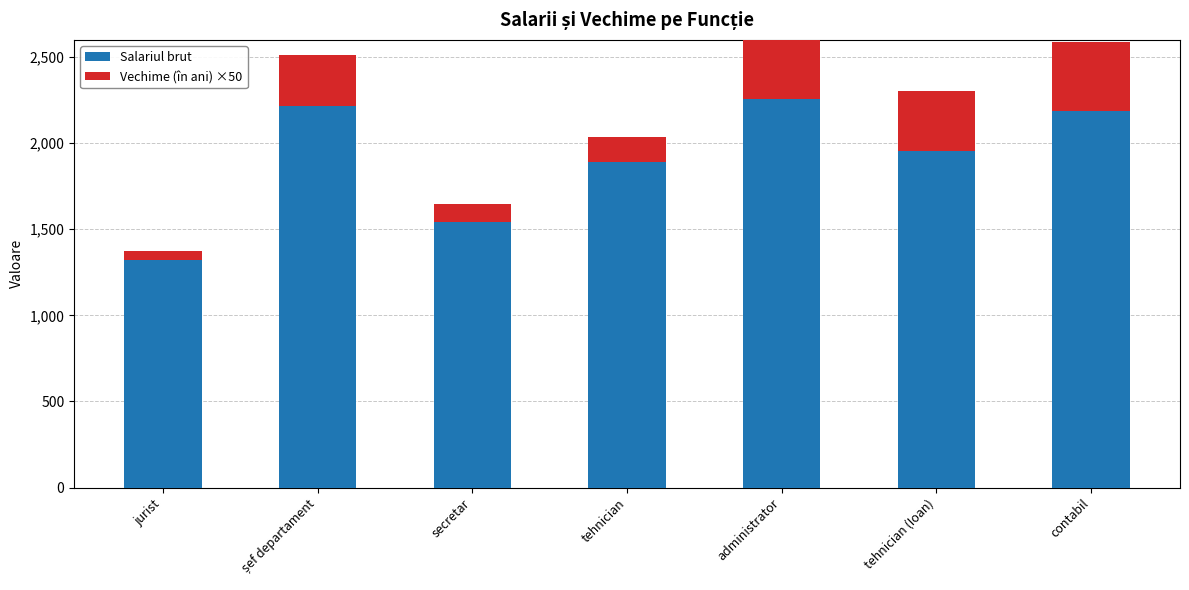

How many data points in Vechime (în ani) ×50 are less than 300?

3